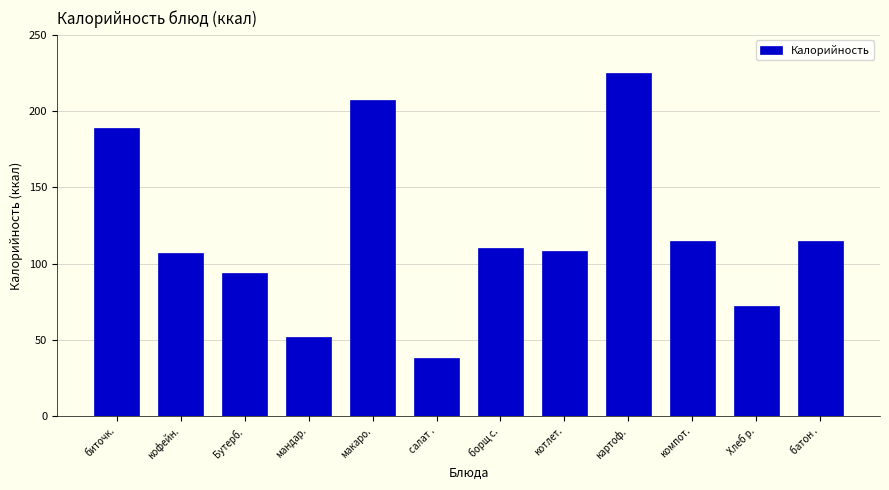

Reading left to right, transcribe all the data shown in this chart.

биточк.=189	кофейн.=107	Бутерб.=94	мандар.=52	макаро.=207	салат .=38	борщ с.=110	котлет.=108	картоф.=225	компот.=115	Хлеб р.=72	батон .=115